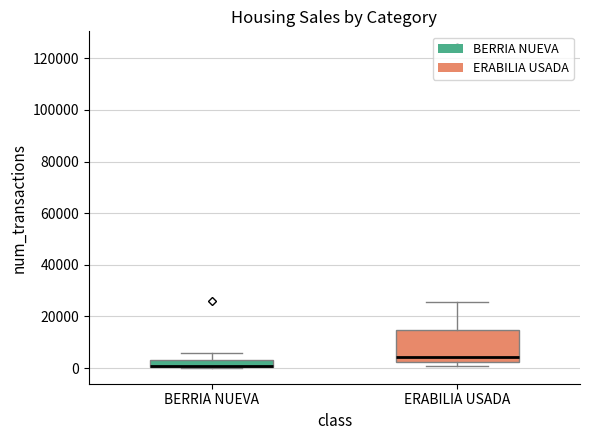

Where is the lower edge of the box for BERRIA NUEVA on the y-axis? The values are not printed on the chart, so give them approximately, as read against the axis.

0